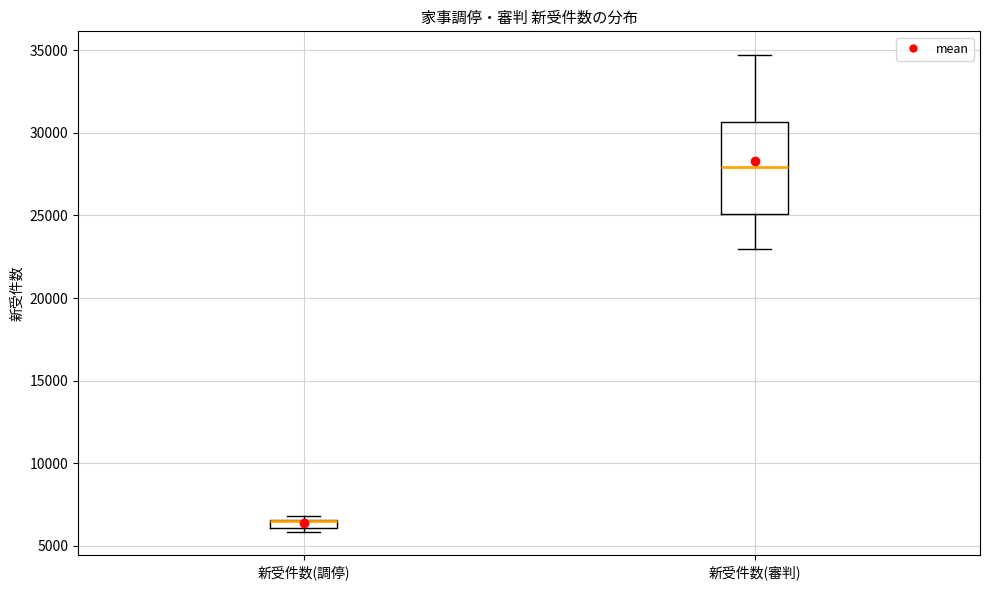

Where is the lower edge of the box for 新受件数(調停) on the y-axis? The values are not printed on the chart, so give them approximately, as read against the axis.

6000